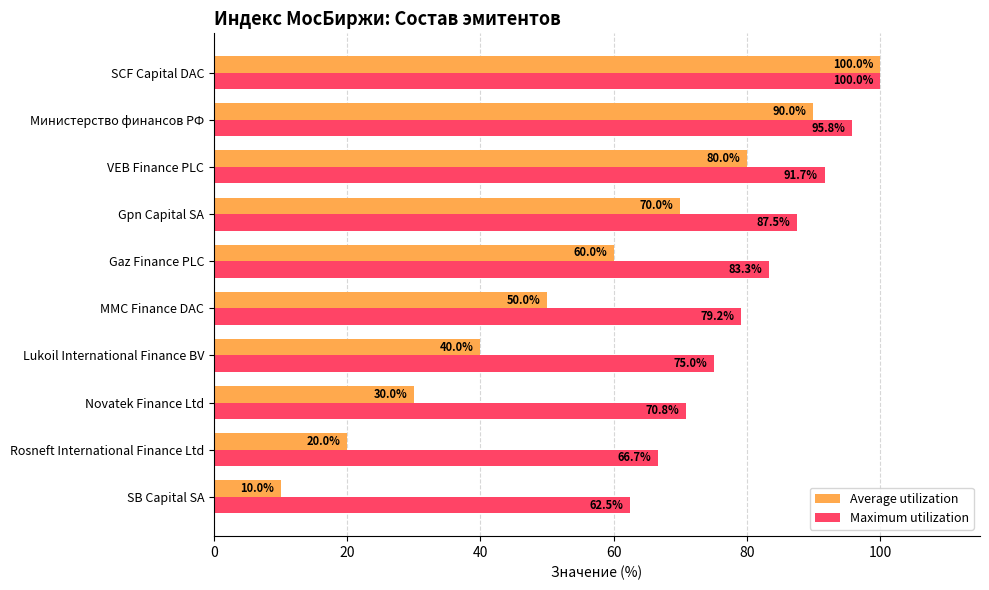

Rank the series at Lukoil International Finance BV from lowest to highest value.

Average utilization, Maximum utilization